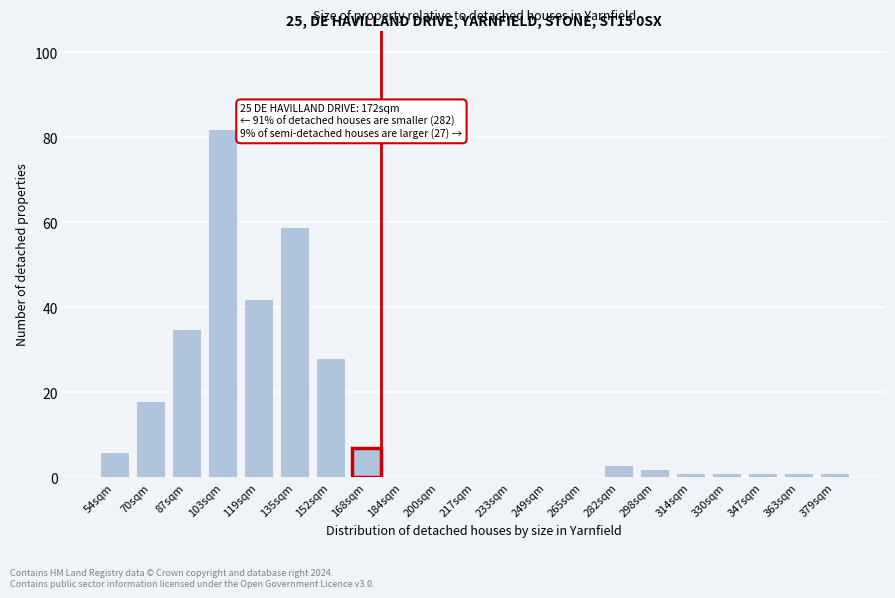

Reading left to right, list all the values displayed in this chart.

54sqm=6	70sqm=18	87sqm=35	103sqm=82	119sqm=42	135sqm=59	152sqm=28	168sqm=7	184sqm=0	200sqm=0	217sqm=0	233sqm=0	249sqm=0	265sqm=0	282sqm=3	298sqm=2	314sqm=1	330sqm=1	347sqm=1	363sqm=1	379sqm=1